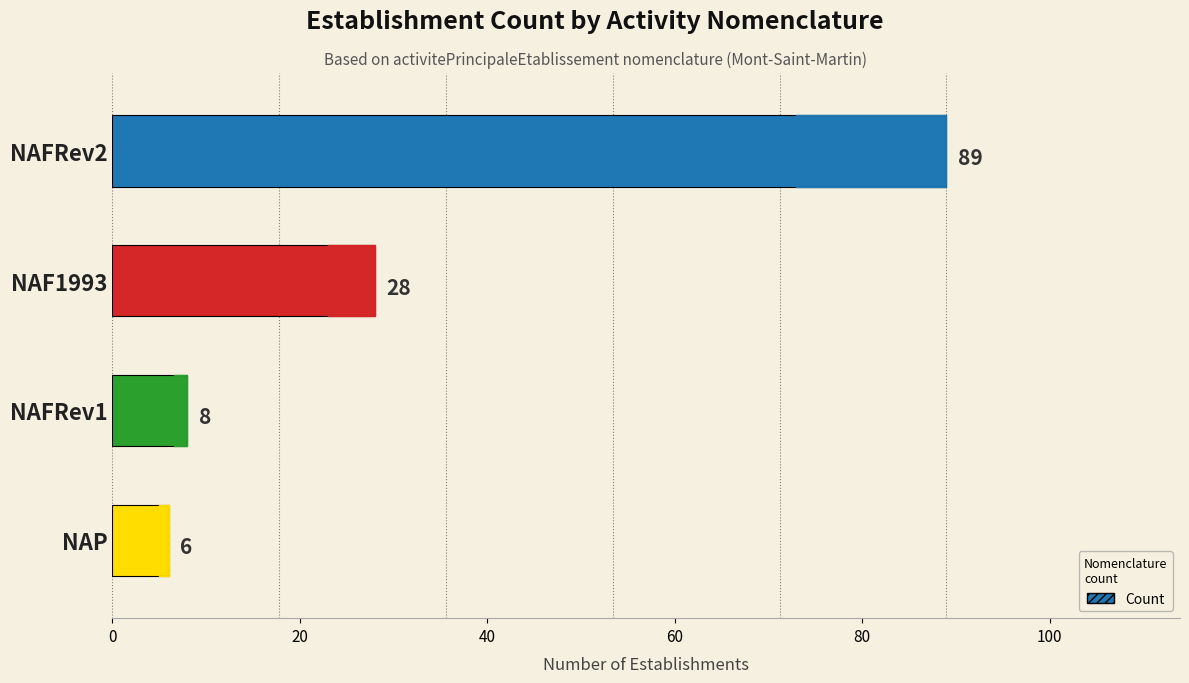

Reading left to right, what are all the values shown in this chart?

0=89	20=28	40=8	60=6